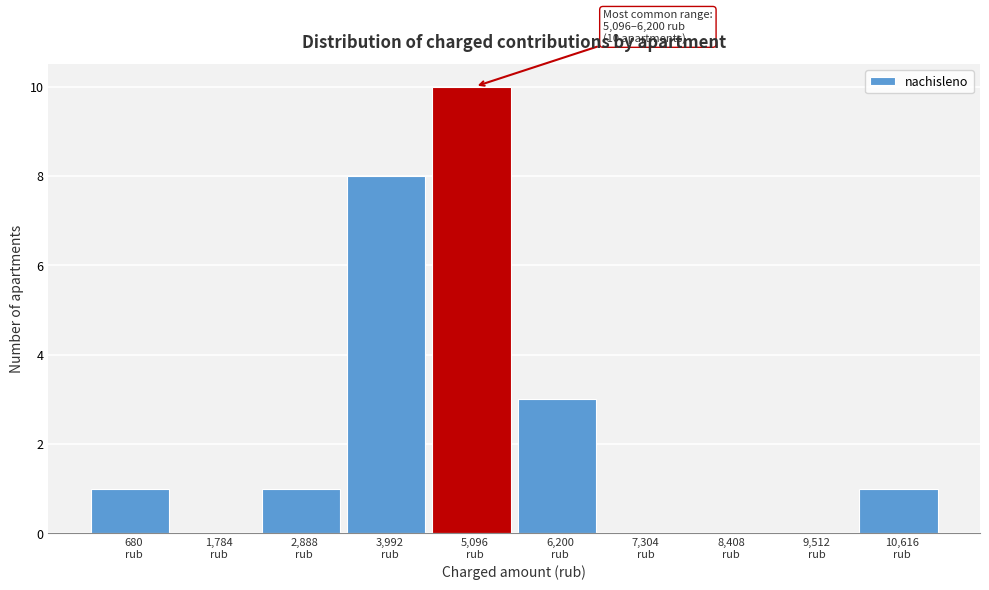

What is the sum of all values?

24